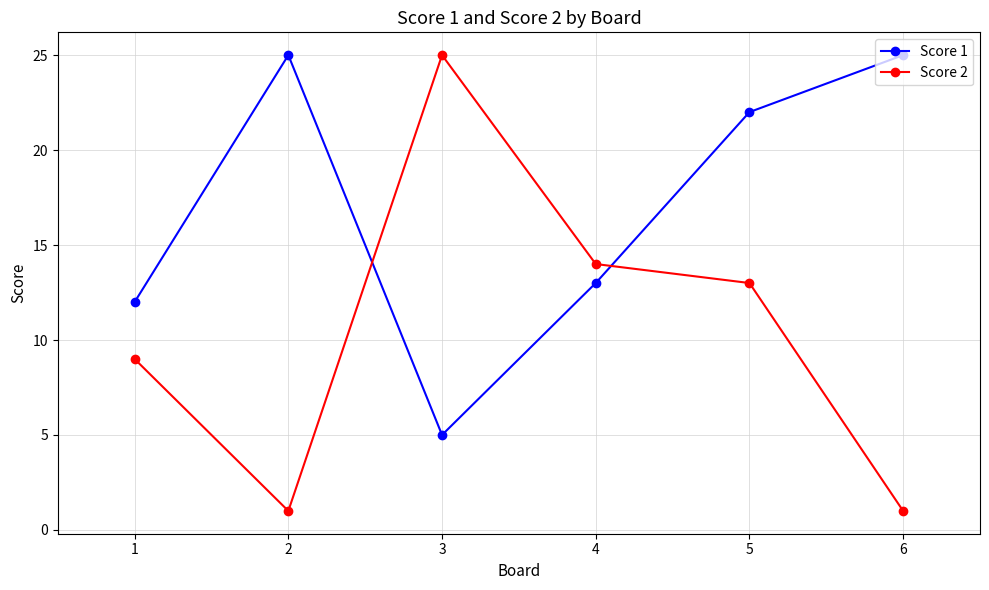

True or false: Score 2 and Score 1 cross at least once.

True